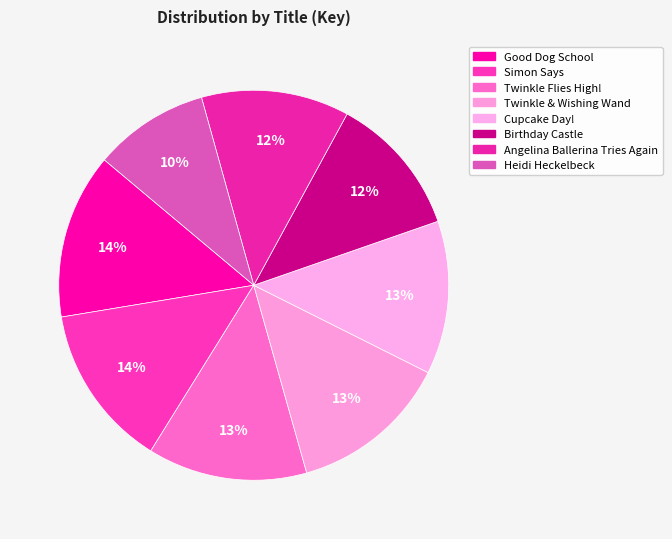

Rank the categories by value from lowest to highest.

Heidi Heckelbeck Lights! Camera! Awesome!, Birthday Castle, Angelina Ballerina Tries Again, Cupcake Day!, Twinkle and the Wishing Wand, Twinkle Flies High!, Simon Says, Good Dog School